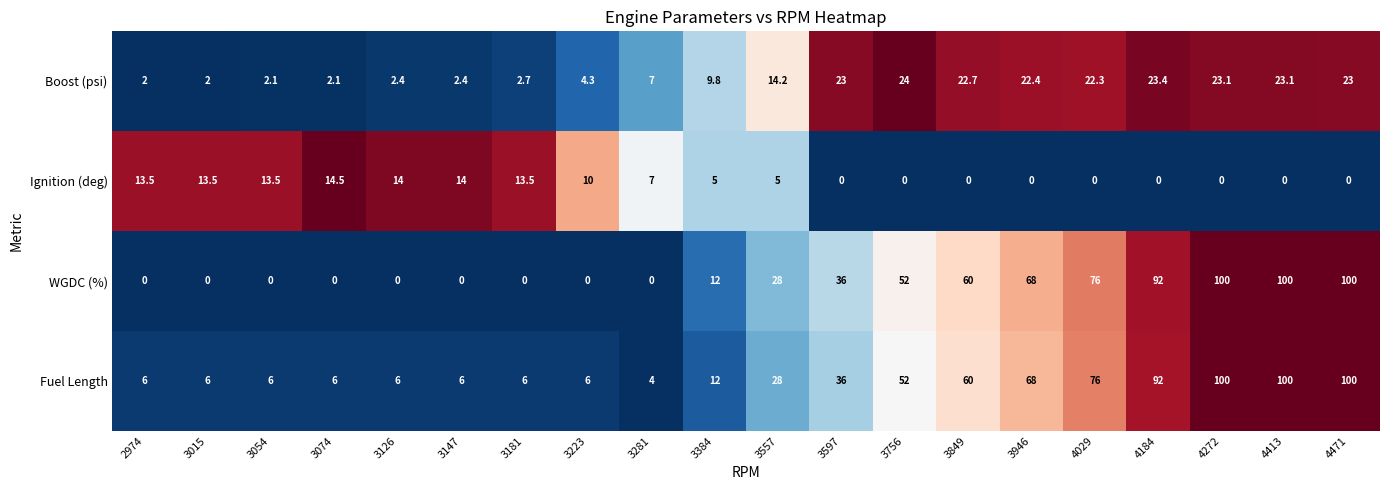

Is it true that Fuel Length equals 10.5 at 3223?

False